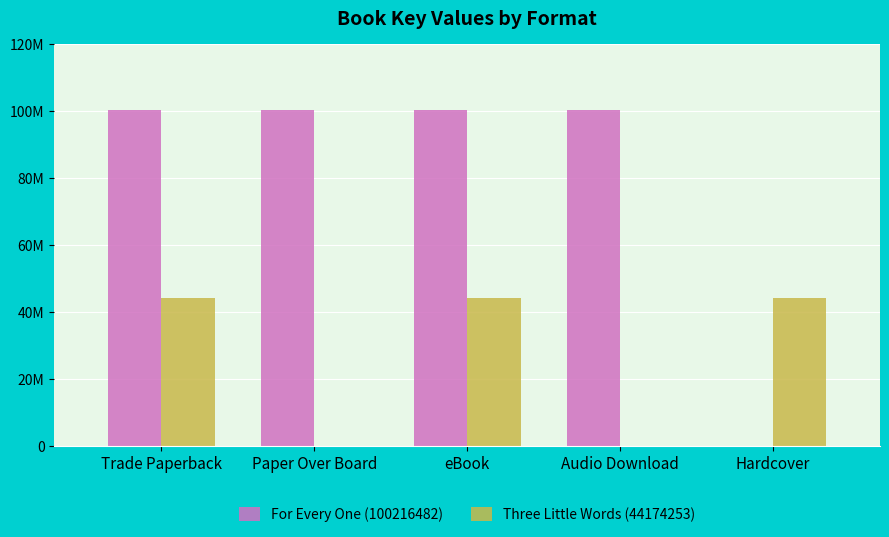

What are all the series names shown in the legend?

For Every One (100216482), Three Little Words (44174253)